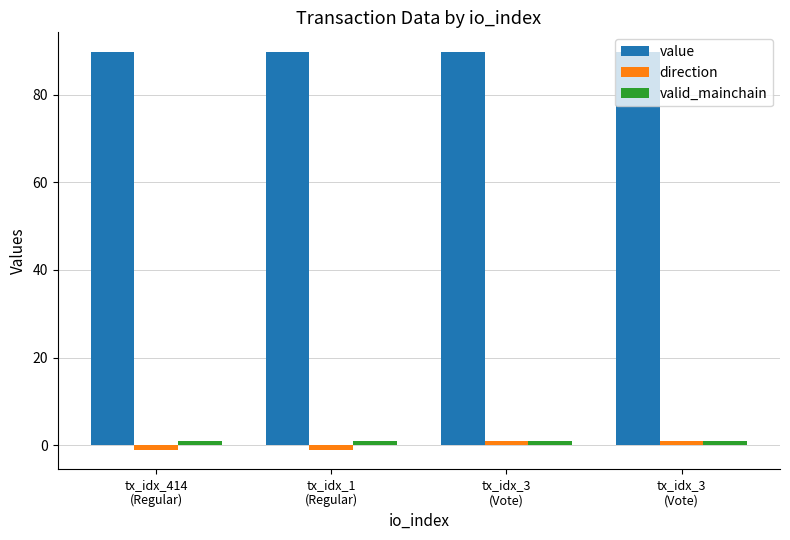

True or false: value has a value of 89.7 at tx_idx_414
(Regular).

True